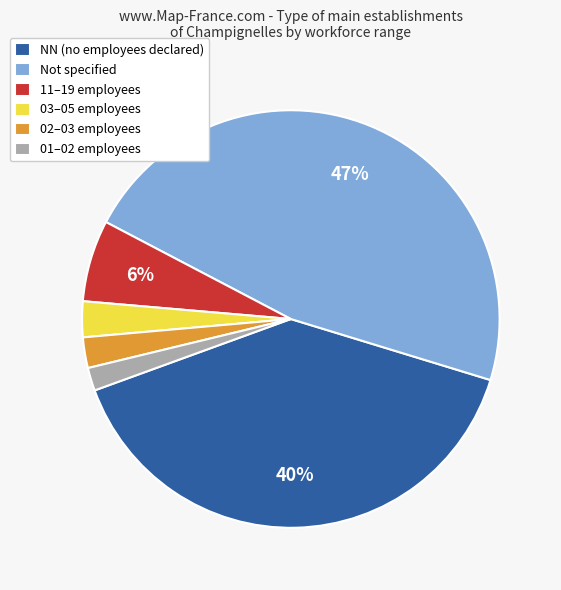

Between 11–19 employees and 01–02 employees, which is larger?

11–19 employees